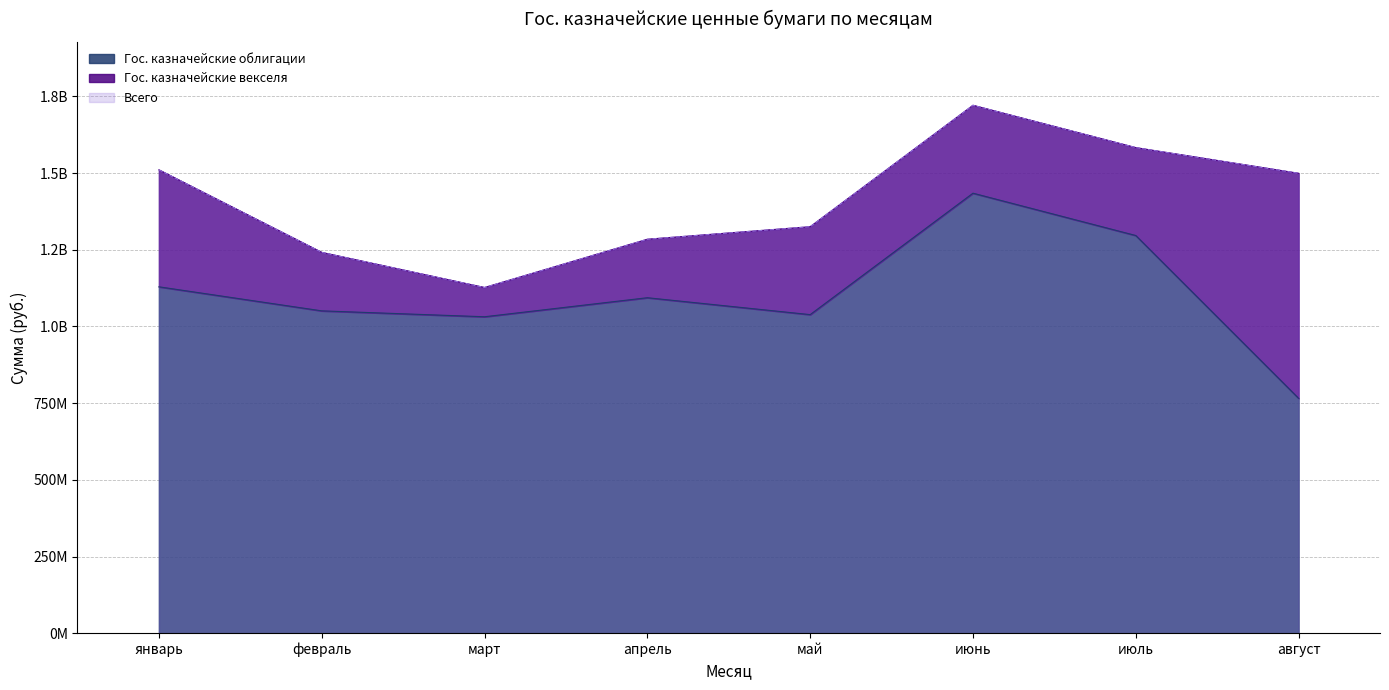

Which series has the largest total across all categories?

Всего